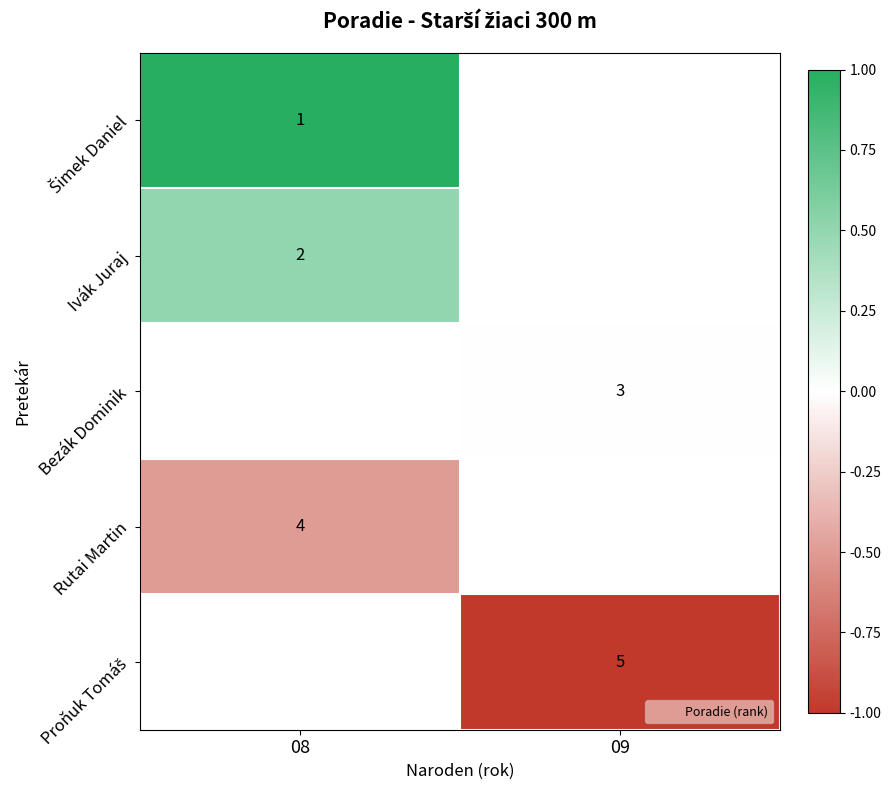

The Ivák Juraj series shows 0.5 at 08. True or false?

True